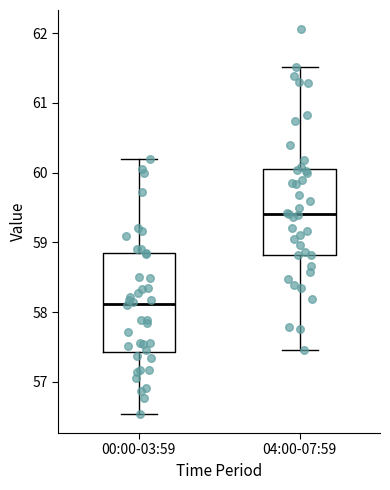

Reading left to right, read every box against the y-axis: the position of its median line, the range the box covers, and the ends of its whiskers. The values are not printed on the chart, so give them approximately, as read against the axis.

00:00-03:59: median 58.1, box 57.4 to 58.8, whiskers 56.5 to 60.2
04:00-07:59: median 59.4, box 58.8 to 60.1, whiskers 57.5 to 61.5